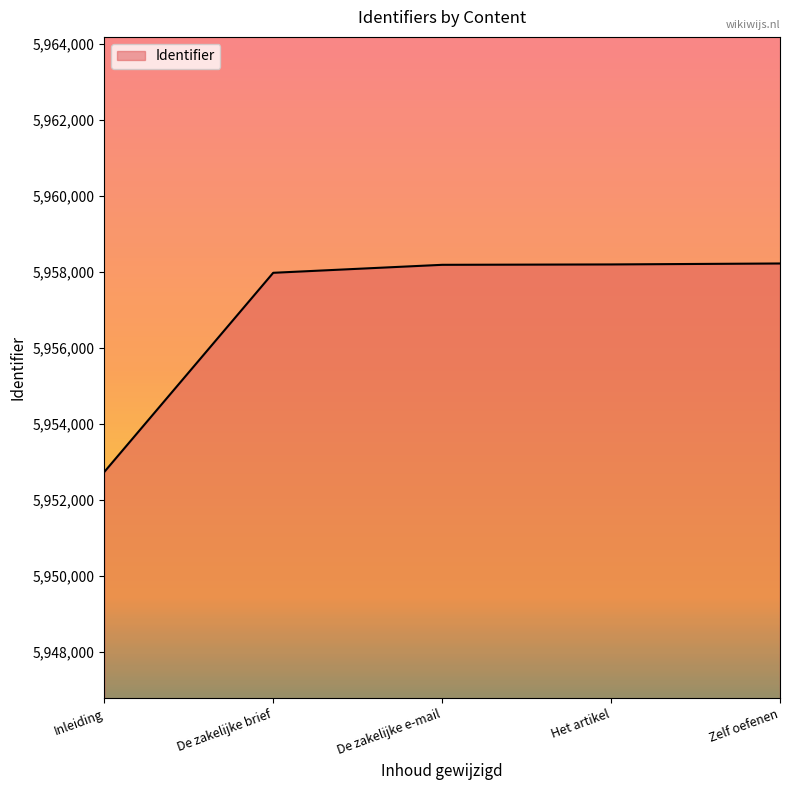

The value at Zelf oefenen is 5958223. True or false?

True